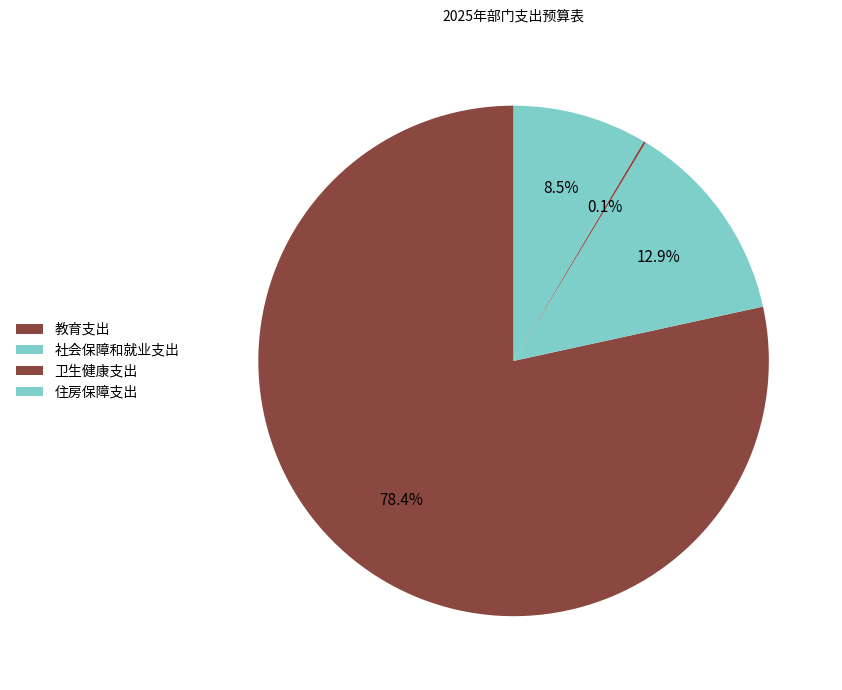

What is the total percentage of 社会保障和就业支出 and 教育支出?

91.3%